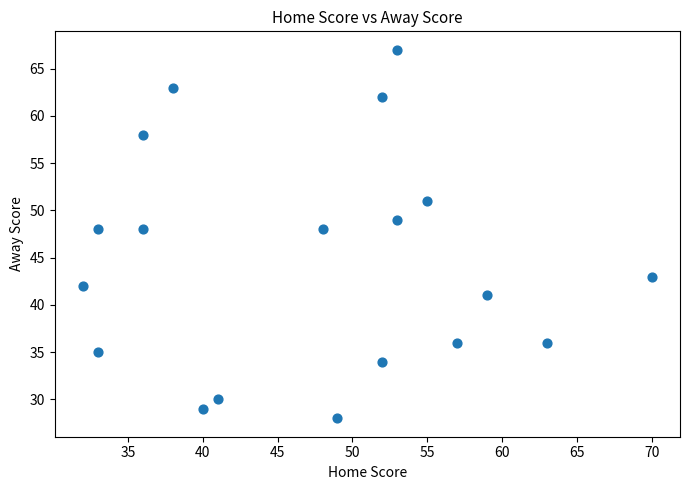

What is the range of X values (max minus min)?

38